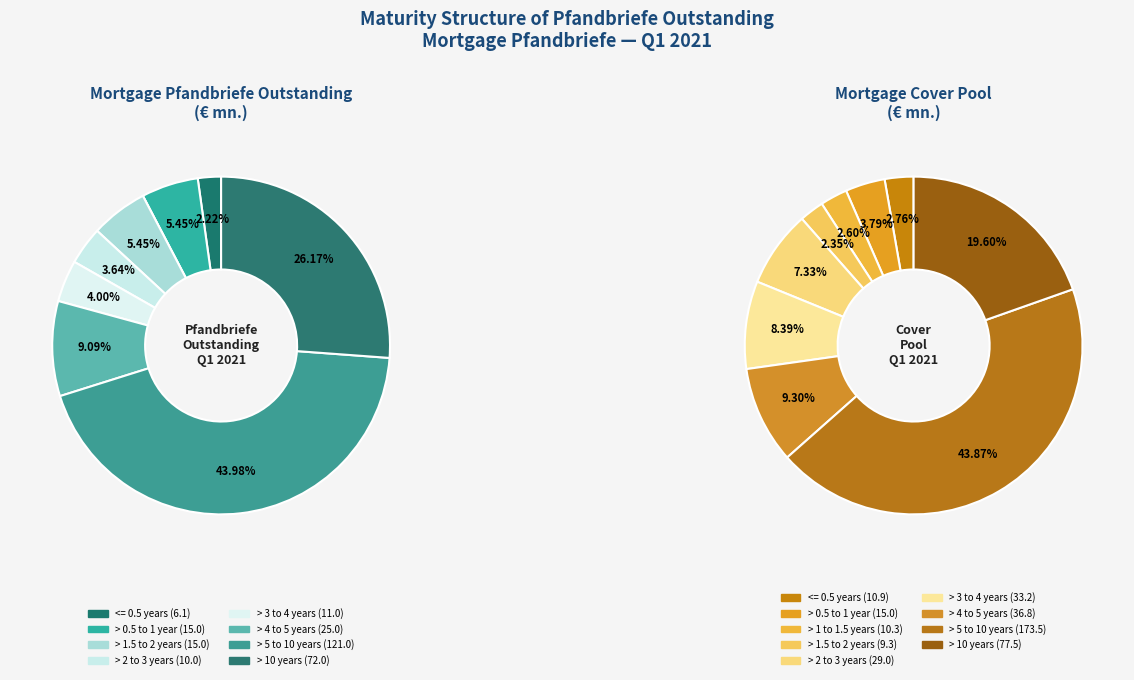

What percentage is the 6 slice, to the nearest percent?

9%